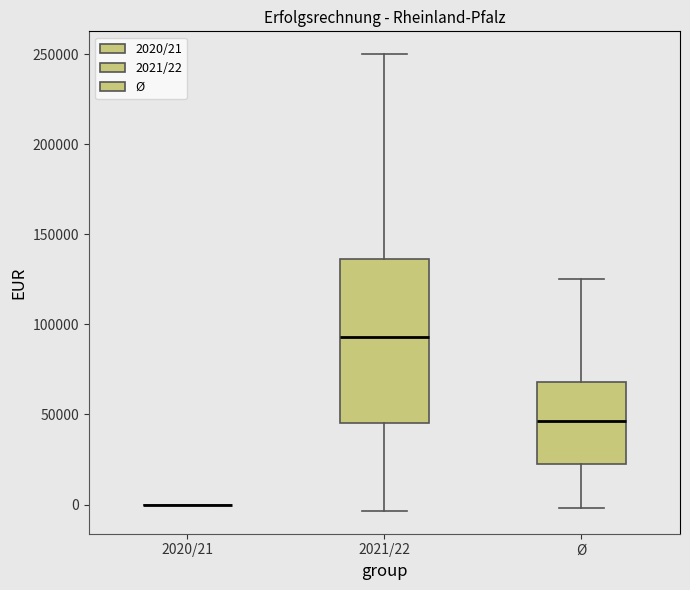

Reading left to right, read every box against the y-axis: the position of its median line, the range the box covers, and the ends of its whiskers. The values are not printed on the chart, so give them approximately, as read against the axis.

2020/21: box collapsed to a line at 0, whiskers 0 to 0
2021/22: median 95000, box 45000 to 135000, whiskers -5000 to 250000
Ø: median 45000, box 25000 to 70000, whiskers 0 to 125000